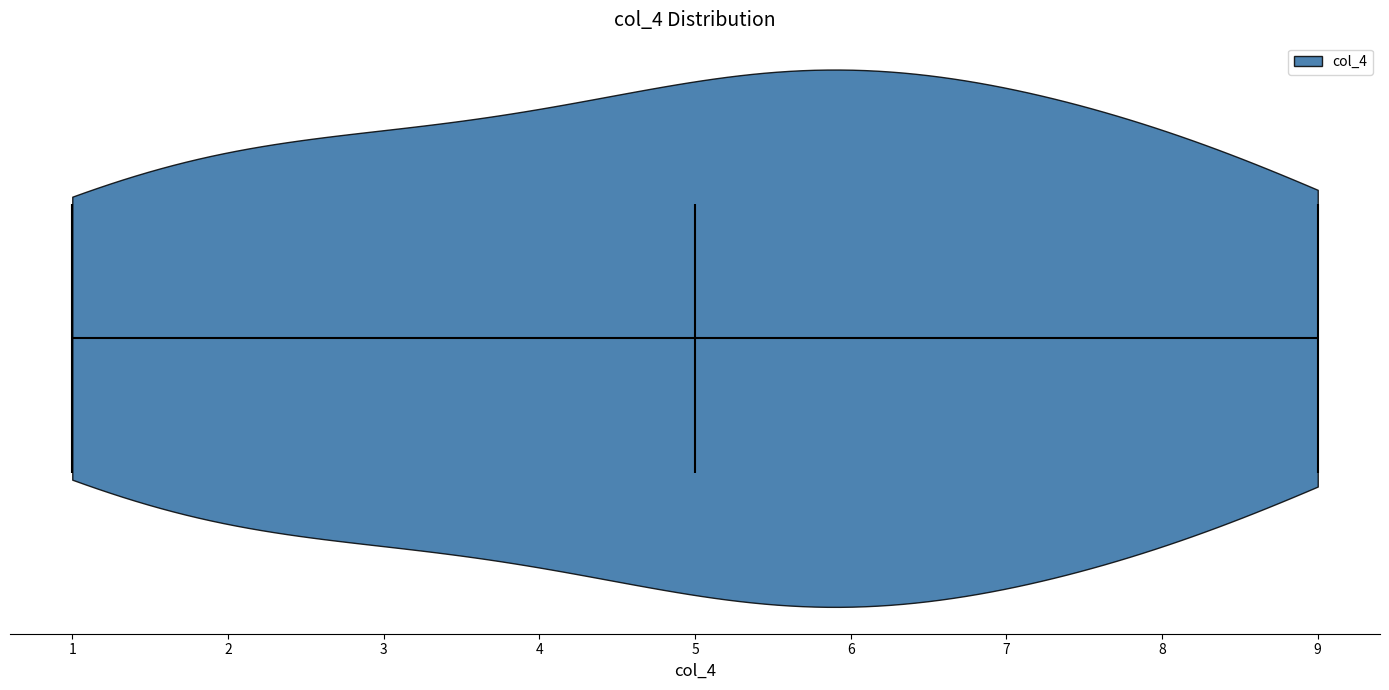

What is the lowest point the violin reaches on the x-axis? The values are not printed on the chart, so give them approximately, as read against the axis.

1